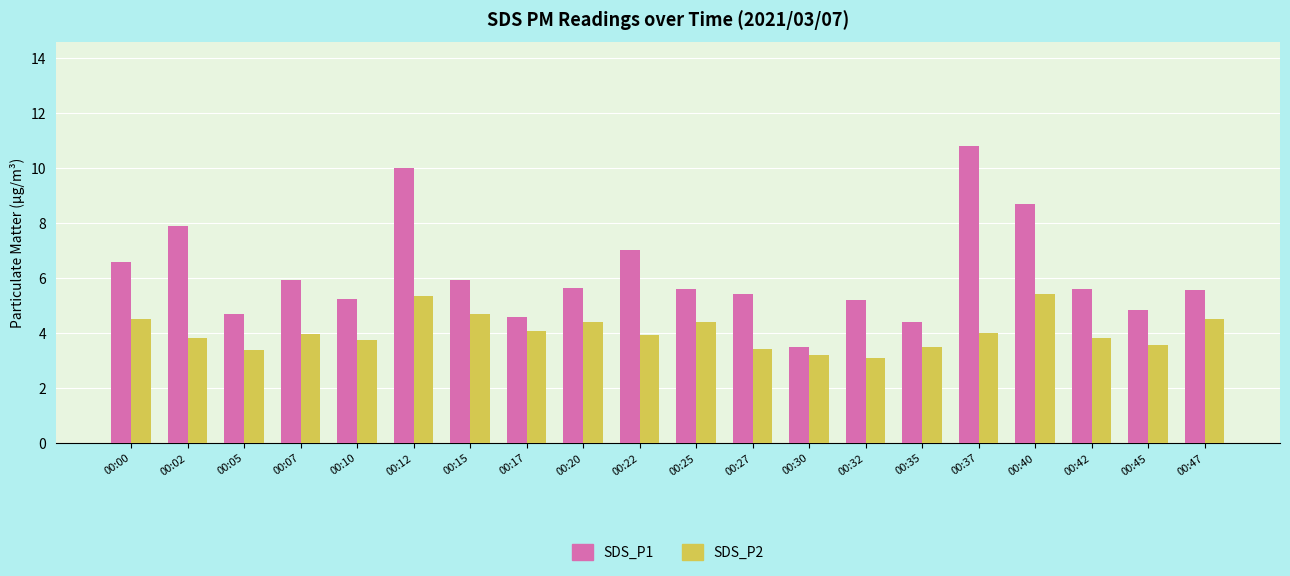

Which category has the highest value across all series?

00:37